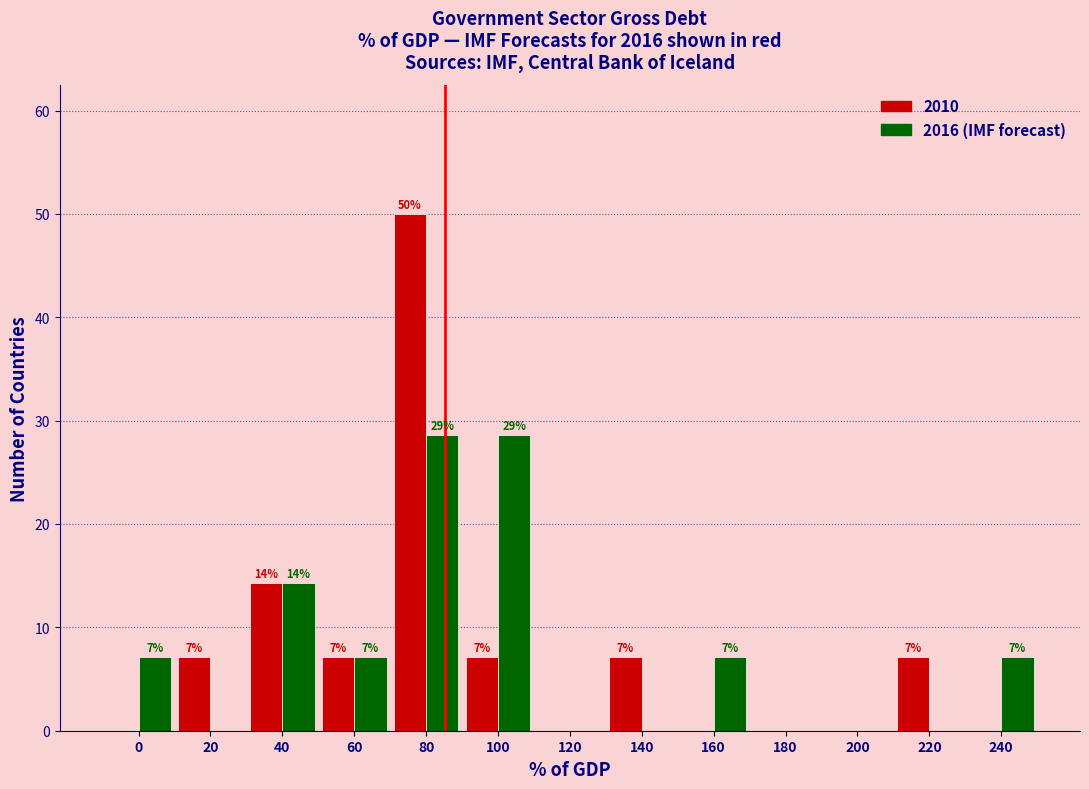

Are the bars grouped side by side (vs. stacked)?

Yes